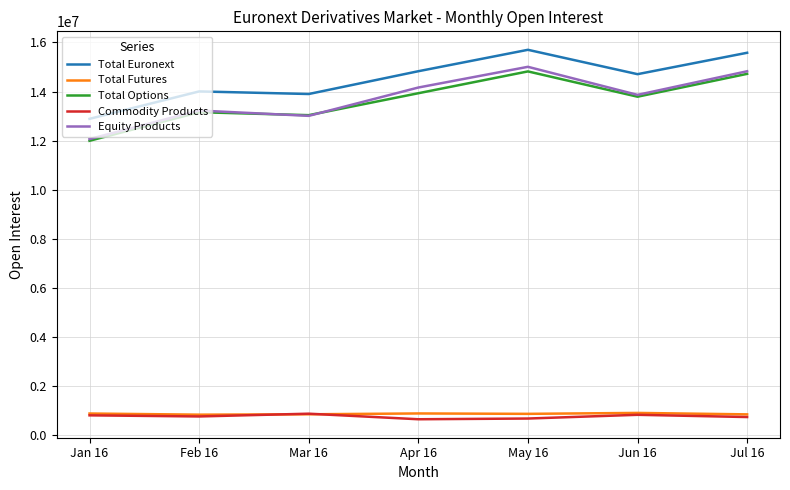

What is the sum of all Total Options values?

95457062